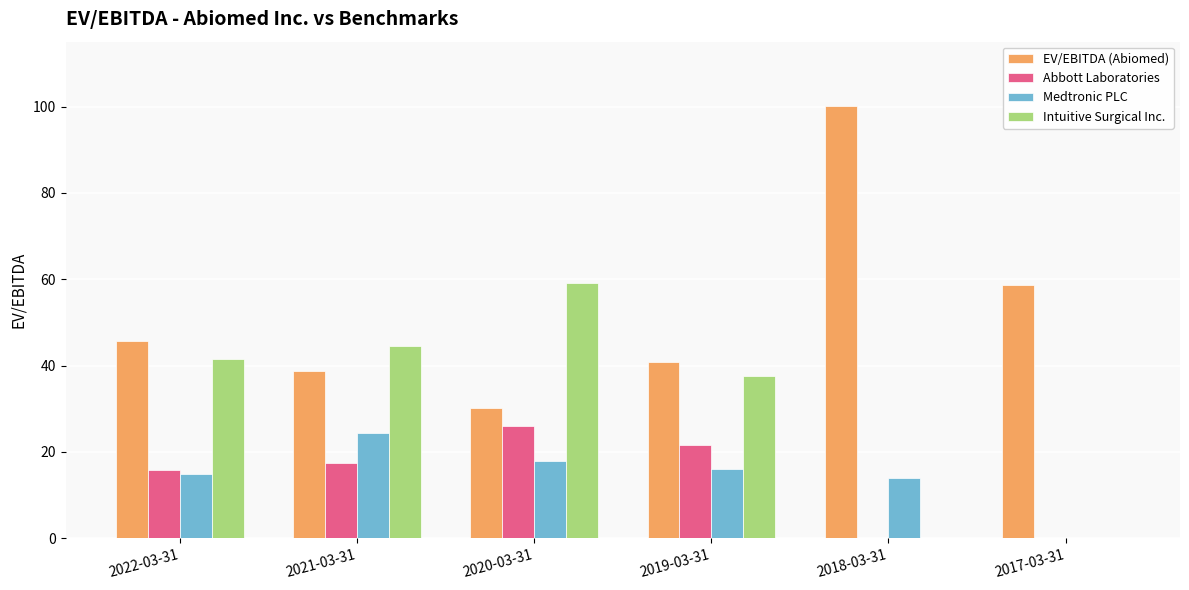

At which label does Medtronic PLC reach its peak?

2021-03-31